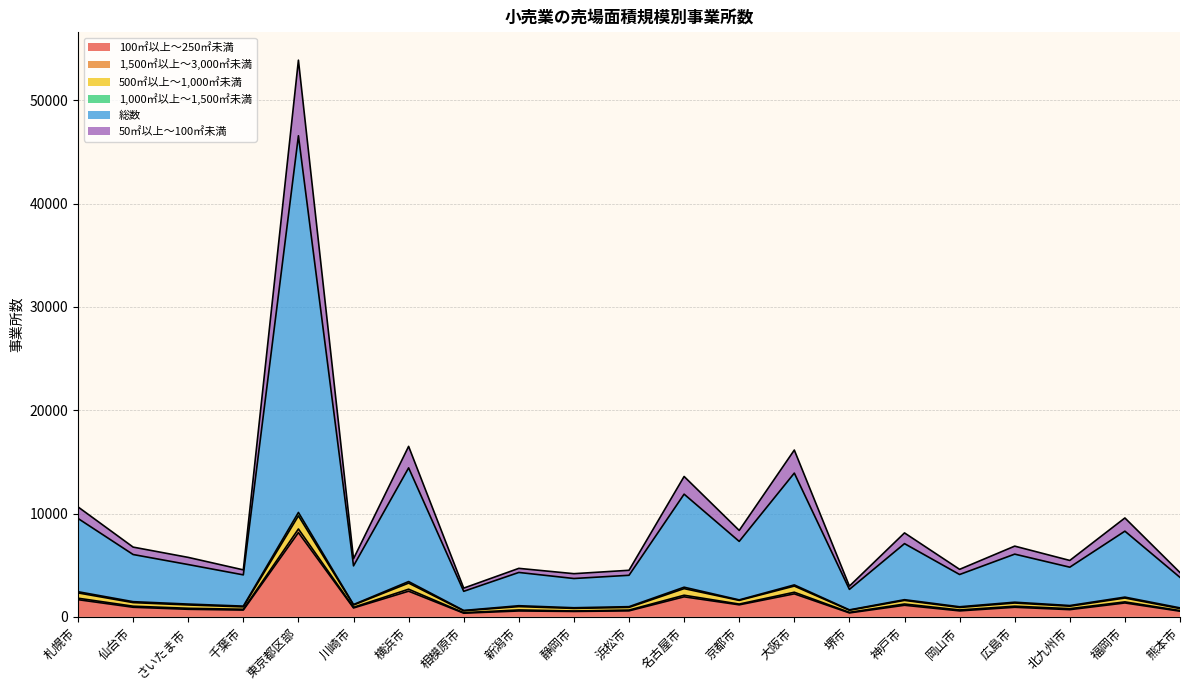

At which label does 100㎡以上～250㎡未満 reach its peak?

東京都区部